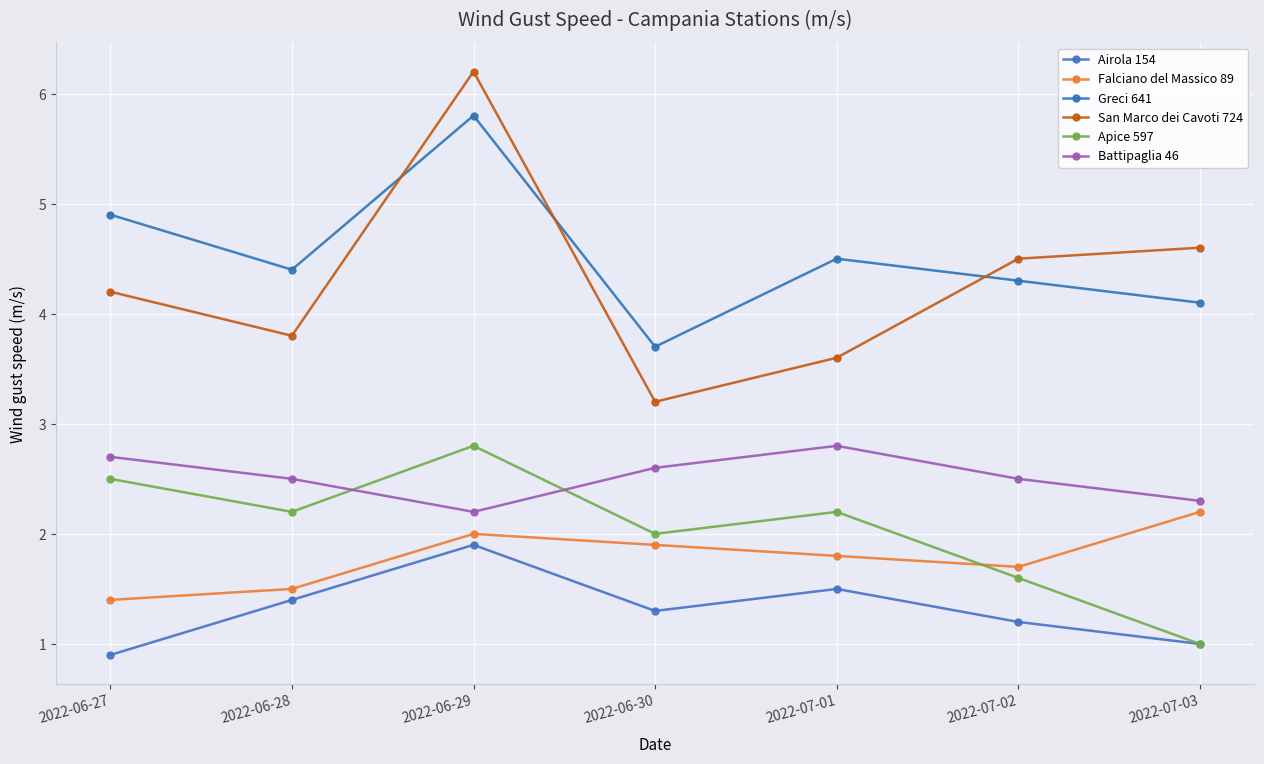

What is the label of the 4th point from the left?

2022-06-30